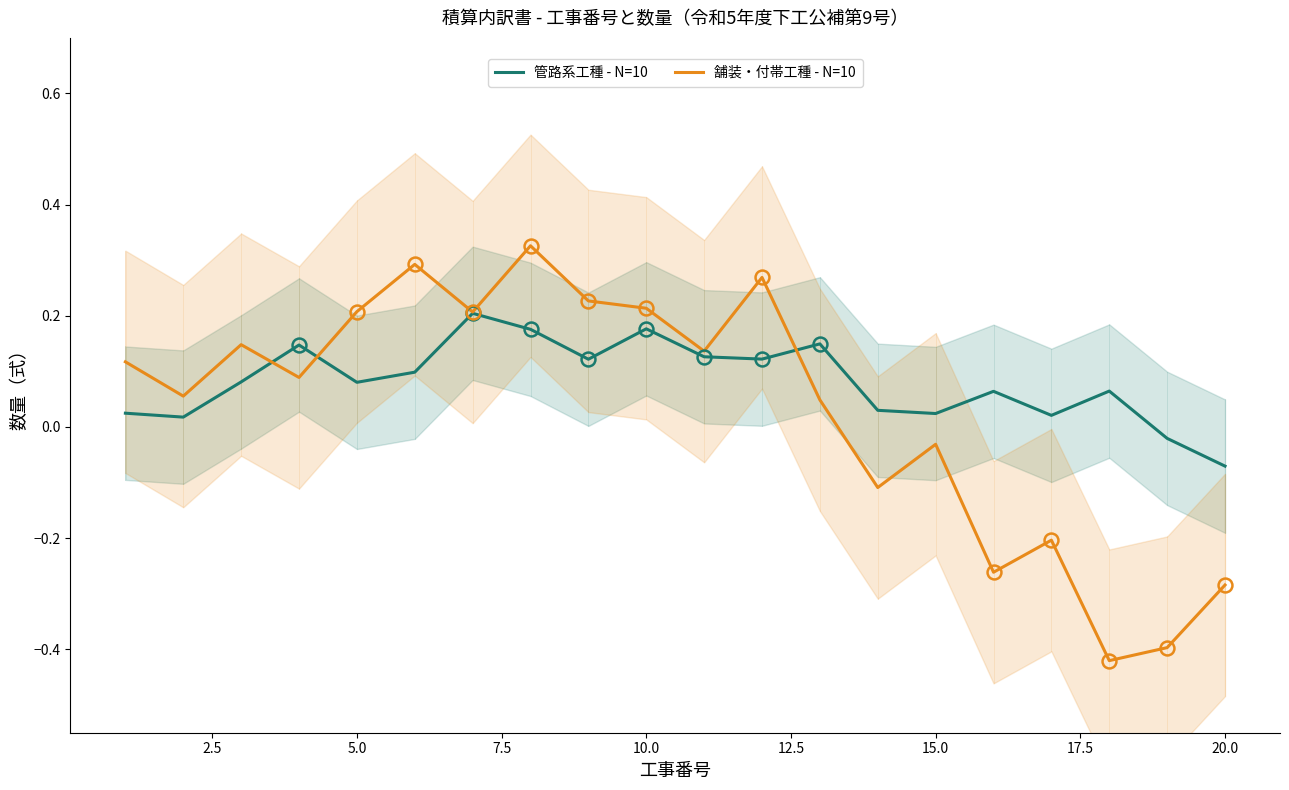

How many data points in 管路系工種 - N=10 are above 0?

18